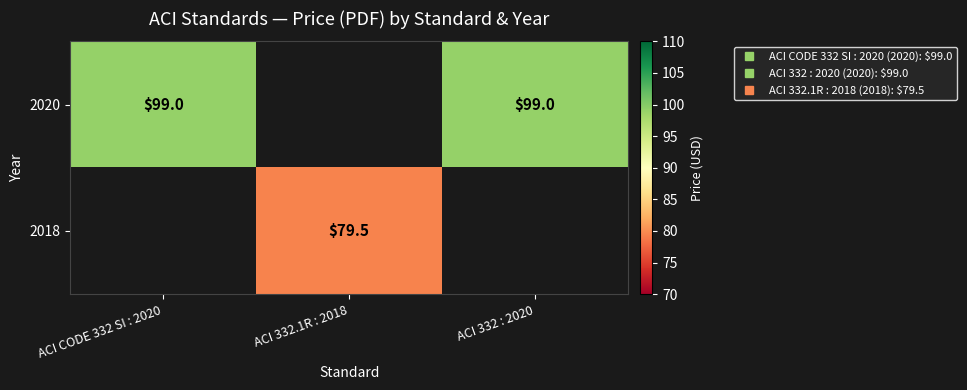

What is the minimum value shown in the chart?

79.5